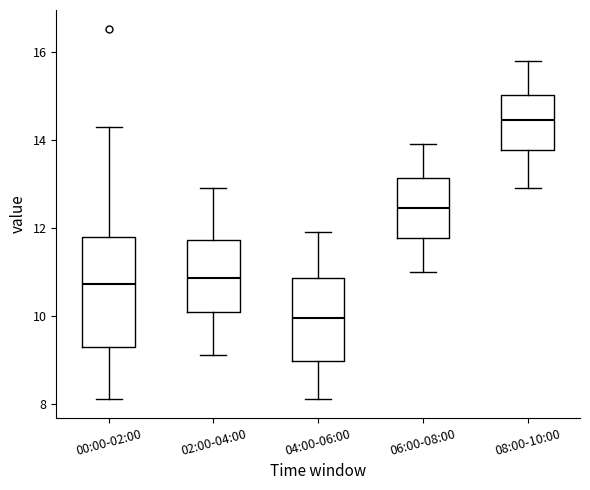

Reading left to right, read every box against the y-axis: the position of its median line, the range the box covers, and the ends of its whiskers. The values are not printed on the chart, so give them approximately, as read against the axis.

00:00-02:00: median 10.8, box 9.2 to 11.8, whiskers 8.2 to 14.4
02:00-04:00: median 10.8, box 10.0 to 11.8, whiskers 9.2 to 13.0
04:00-06:00: median 10.0, box 9.0 to 10.8, whiskers 8.2 to 12.0
06:00-08:00: median 12.4, box 11.8 to 13.2, whiskers 11.0 to 14.0
08:00-10:00: median 14.4, box 13.8 to 15.0, whiskers 13.0 to 15.8